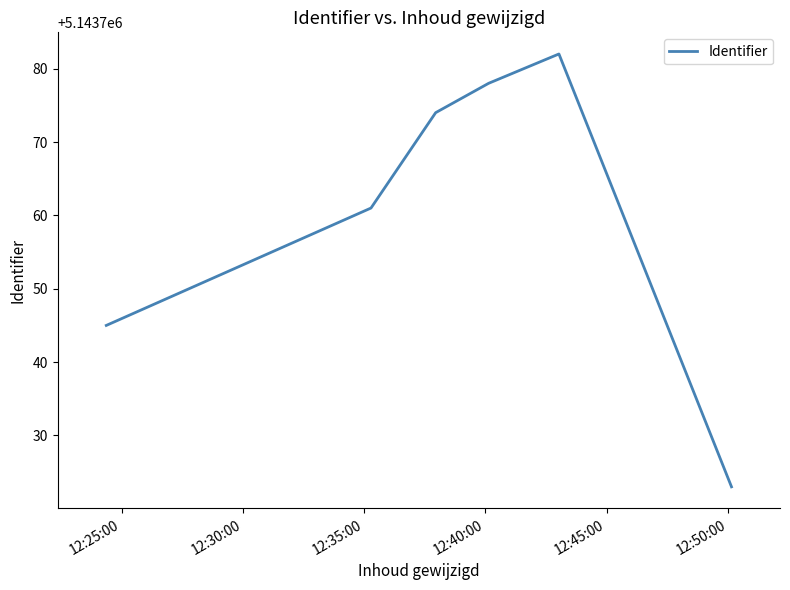

What is the maximum value shown in the chart?

5143782